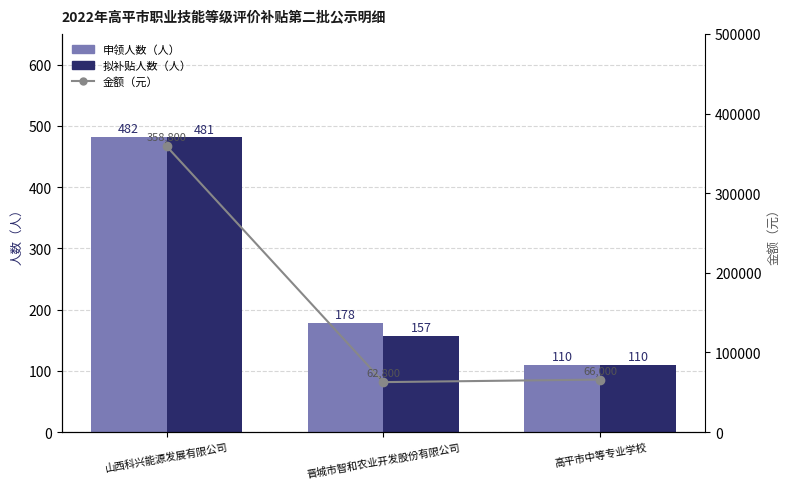

Is it true that 金额（元） equals 66000 at 高平市中等专业学校?

True